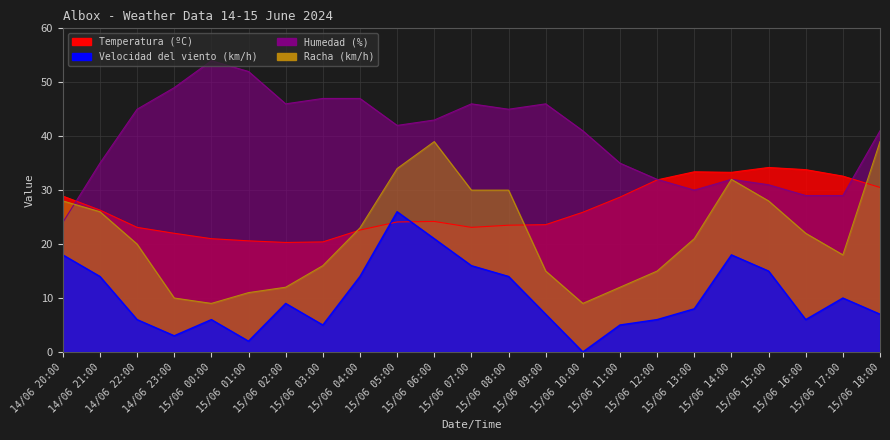

How many data points in Velocidad del viento (km/h) are above 8?

11